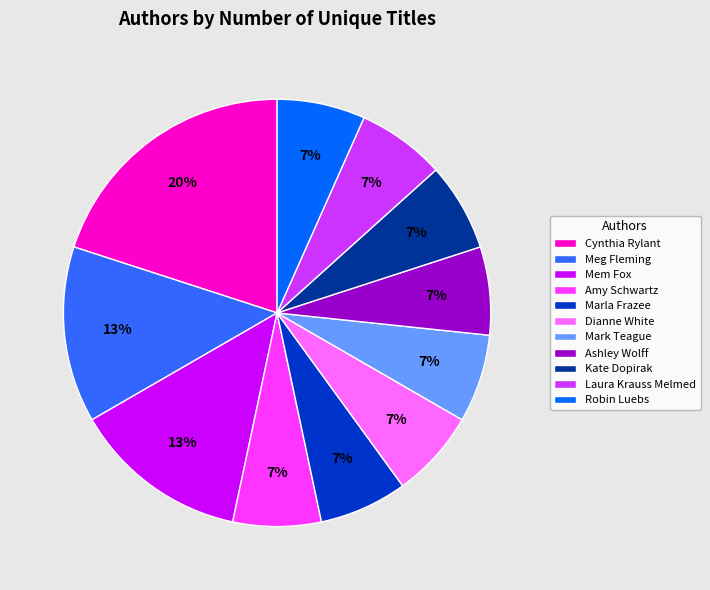

Is it true that Mem Fox is 20% of the pie?

False